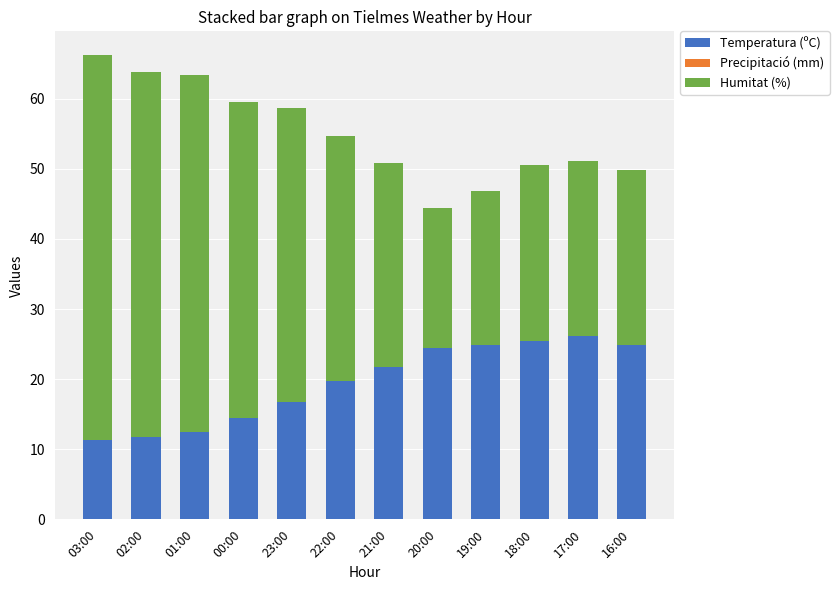

True or false: Temperatura (ºC) has a value of 38.7 at 17:00.

False